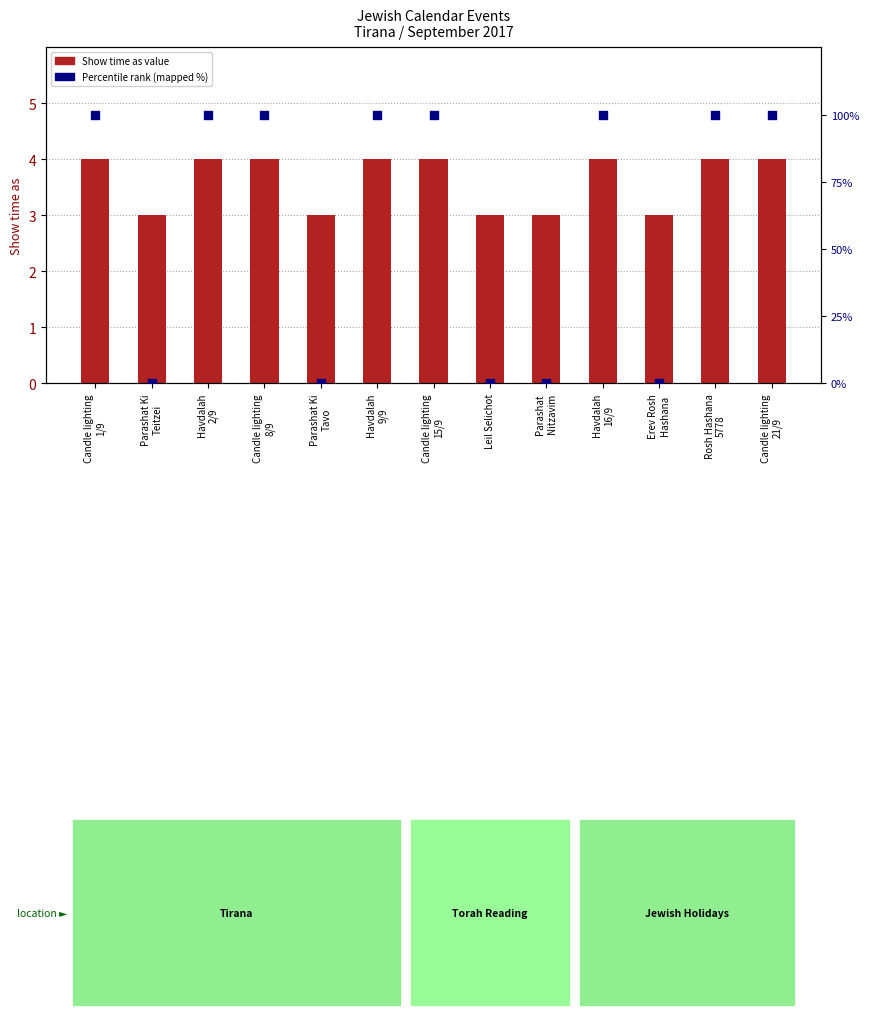

Which series has the widest spread of Y values?

Percentile rank (mapped)